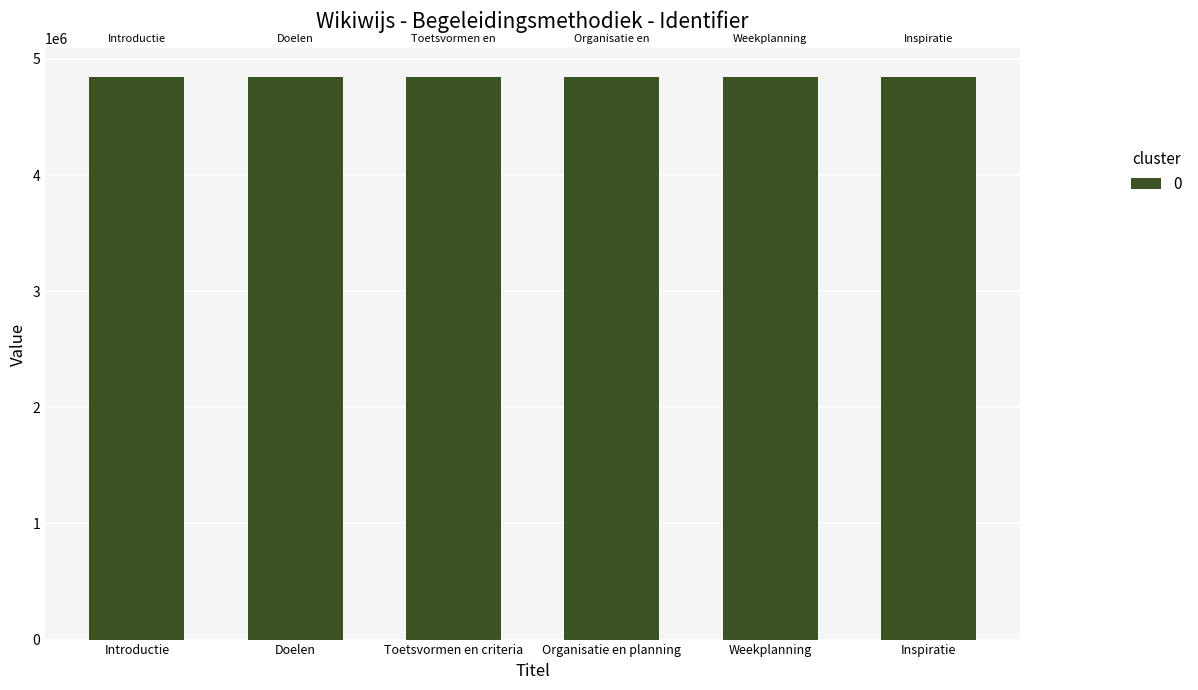

True or false: the data shows 2106931 at Inspiratie.

False